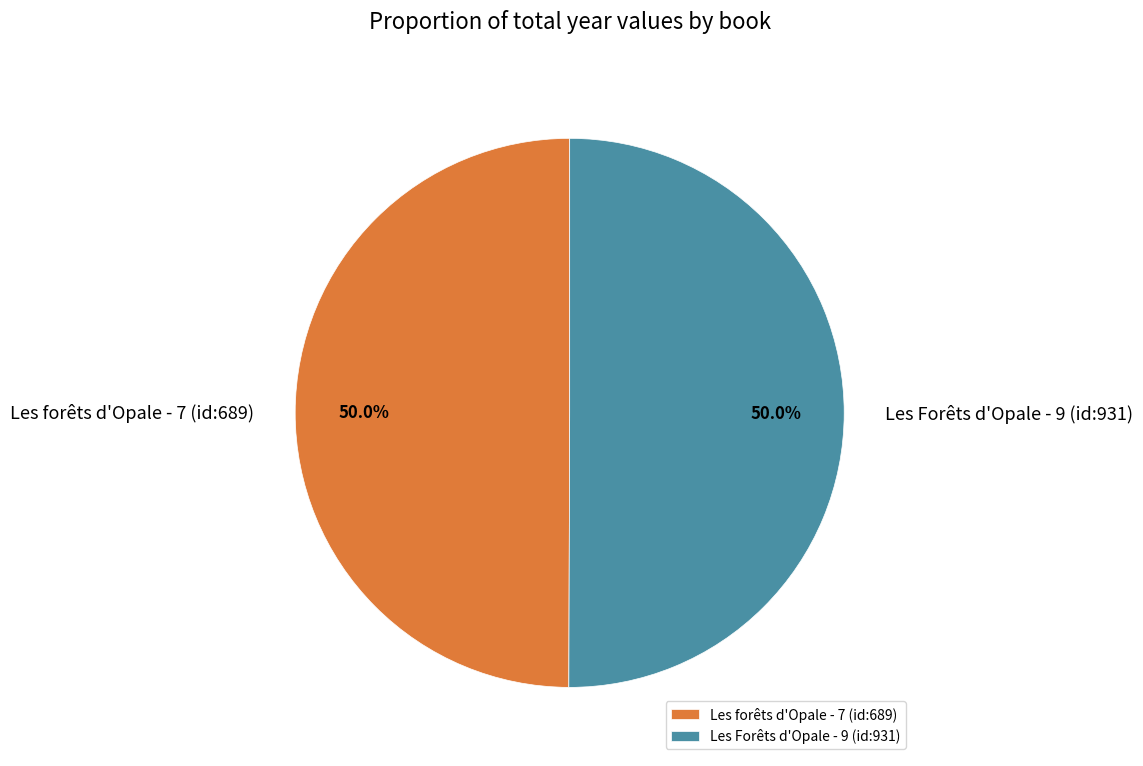

Count the number of slices in the pie.

2